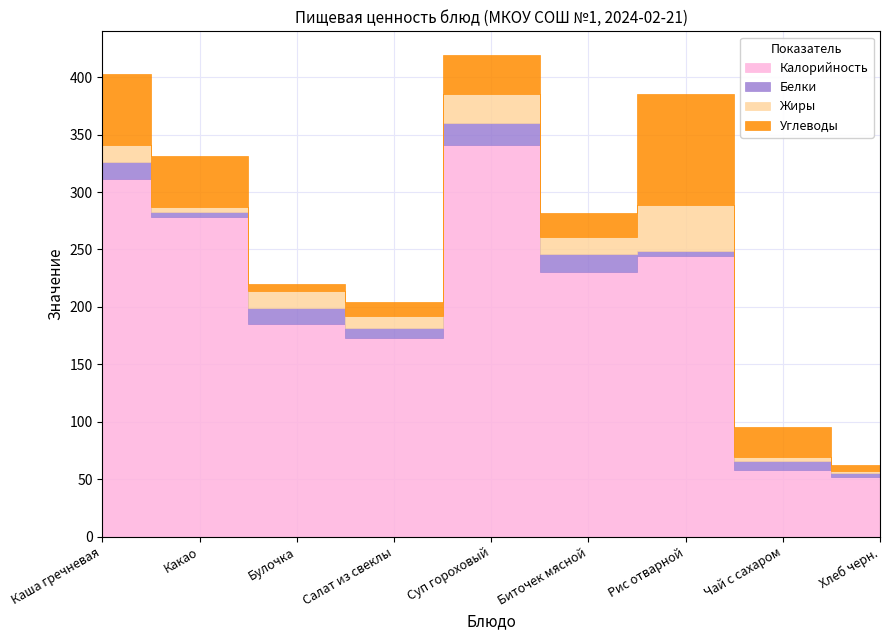

What are all the series names shown in the legend?

Калорийность, Белки, Жиры, Углеводы